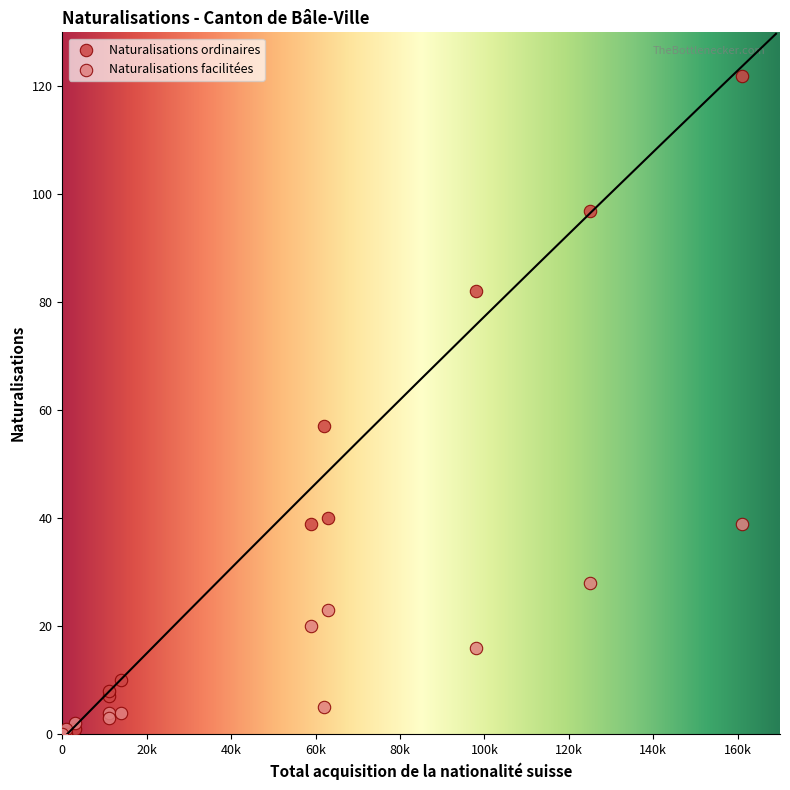

In the Naturalisations ordinaires series, what Y value is closest to 61?

57